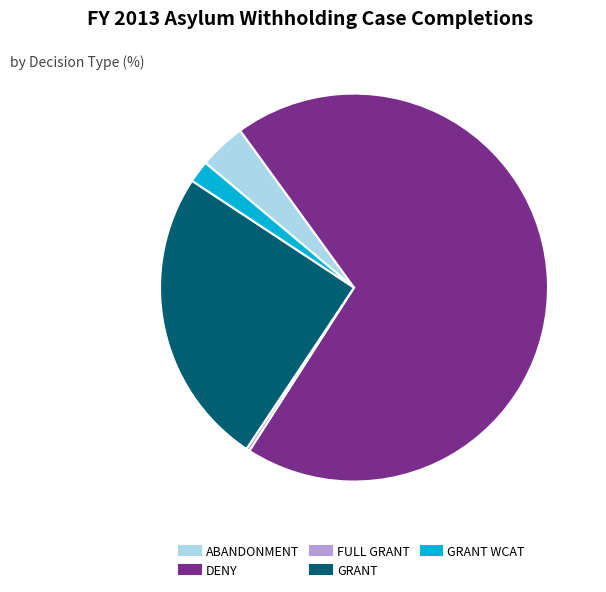

Is there a majority slice in this chart?

Yes